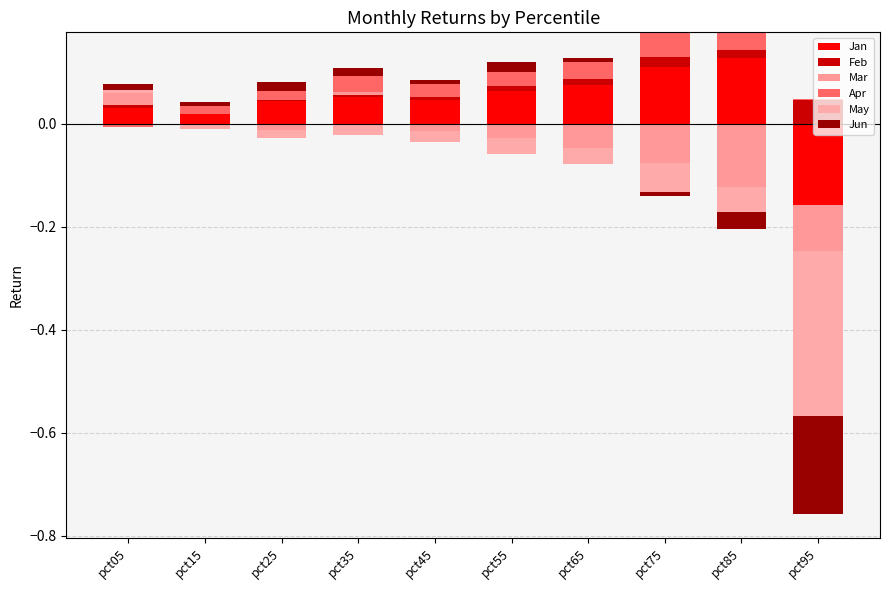

At which category is the sum across all series the highest?

pct75